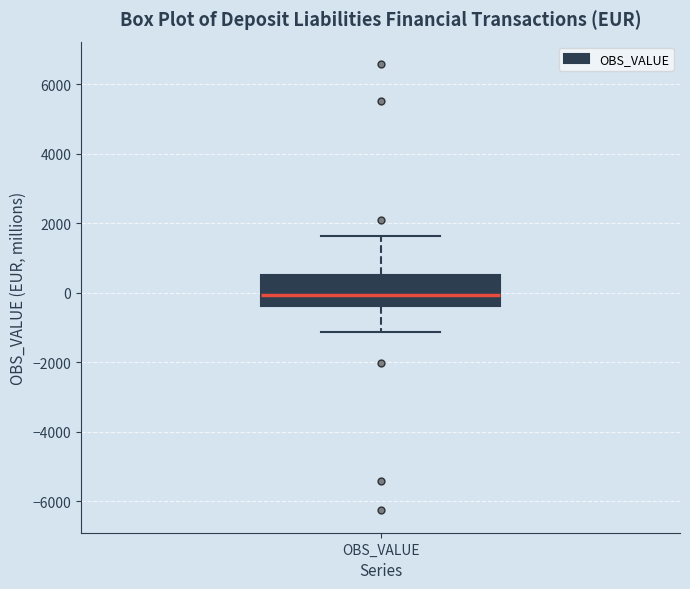

Where is the upper edge of the box for OBS_VALUE on the y-axis? The values are not printed on the chart, so give them approximately, as read against the axis.

600